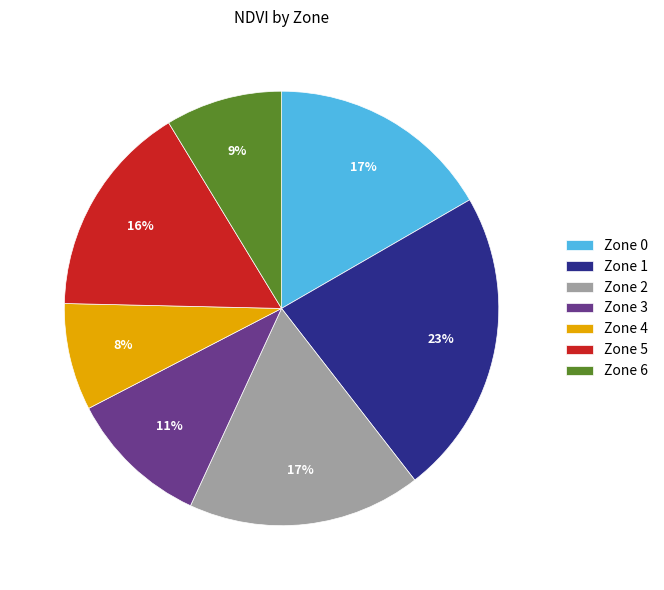

Does any single category account for the majority?

No